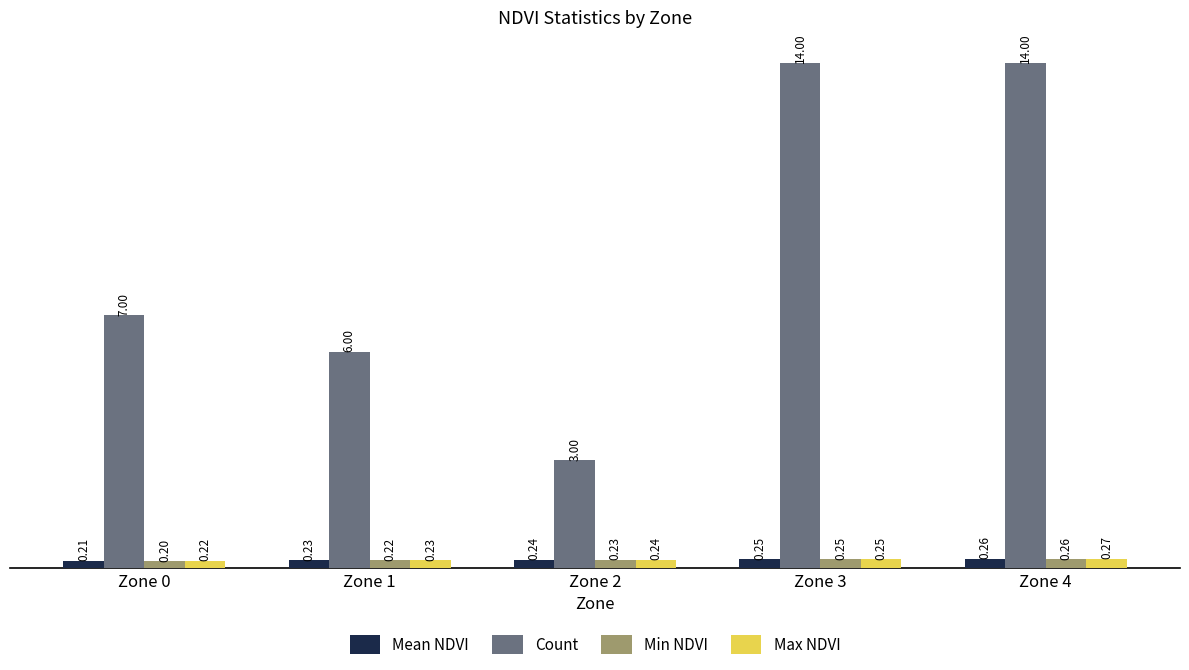

Which series has the largest range (max minus min)?

Count